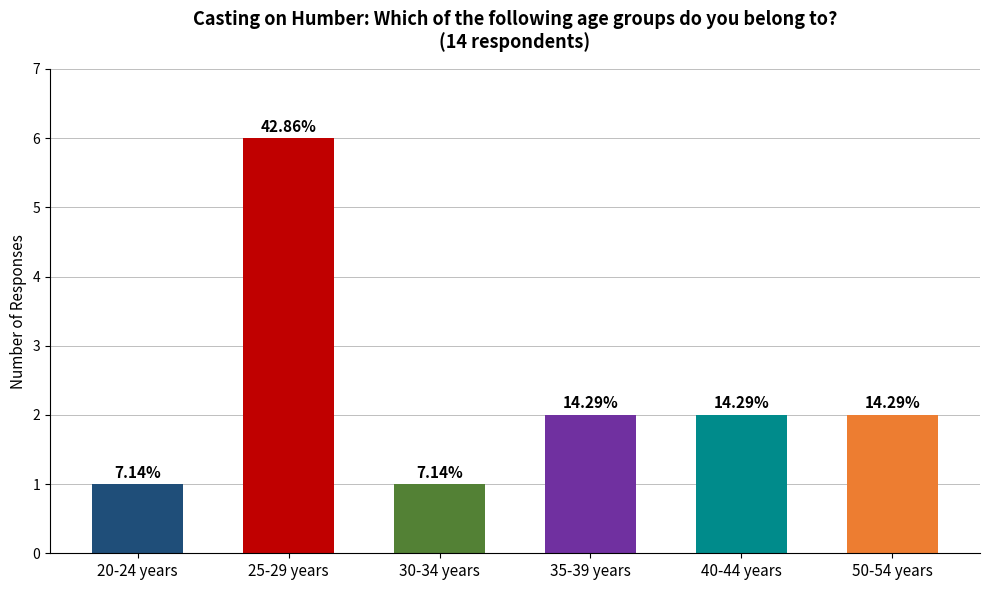

Where is the data nearest to the value 3?

35-39 years